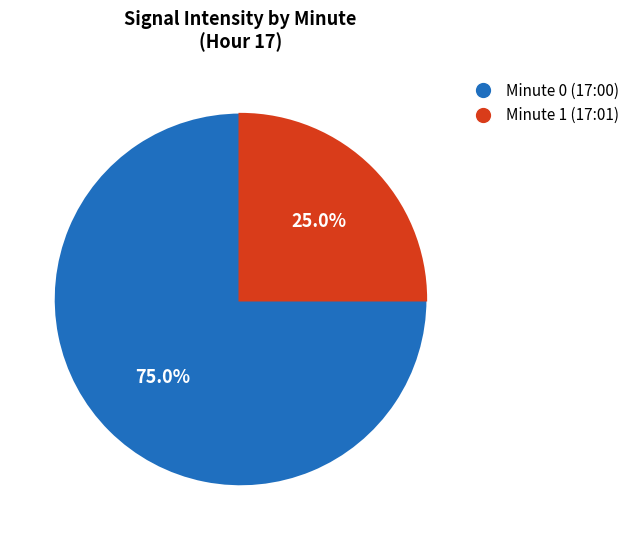

Does any single category account for the majority?

Yes